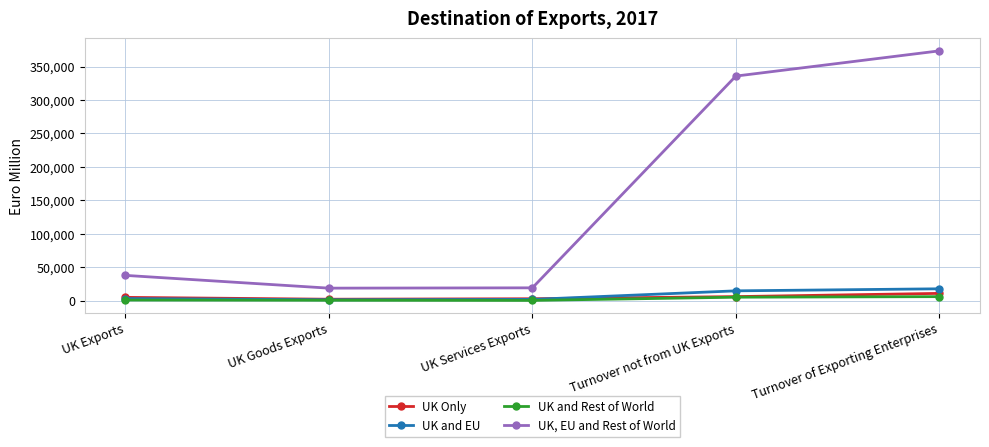

What position from the left is UK Goods Exports?

2